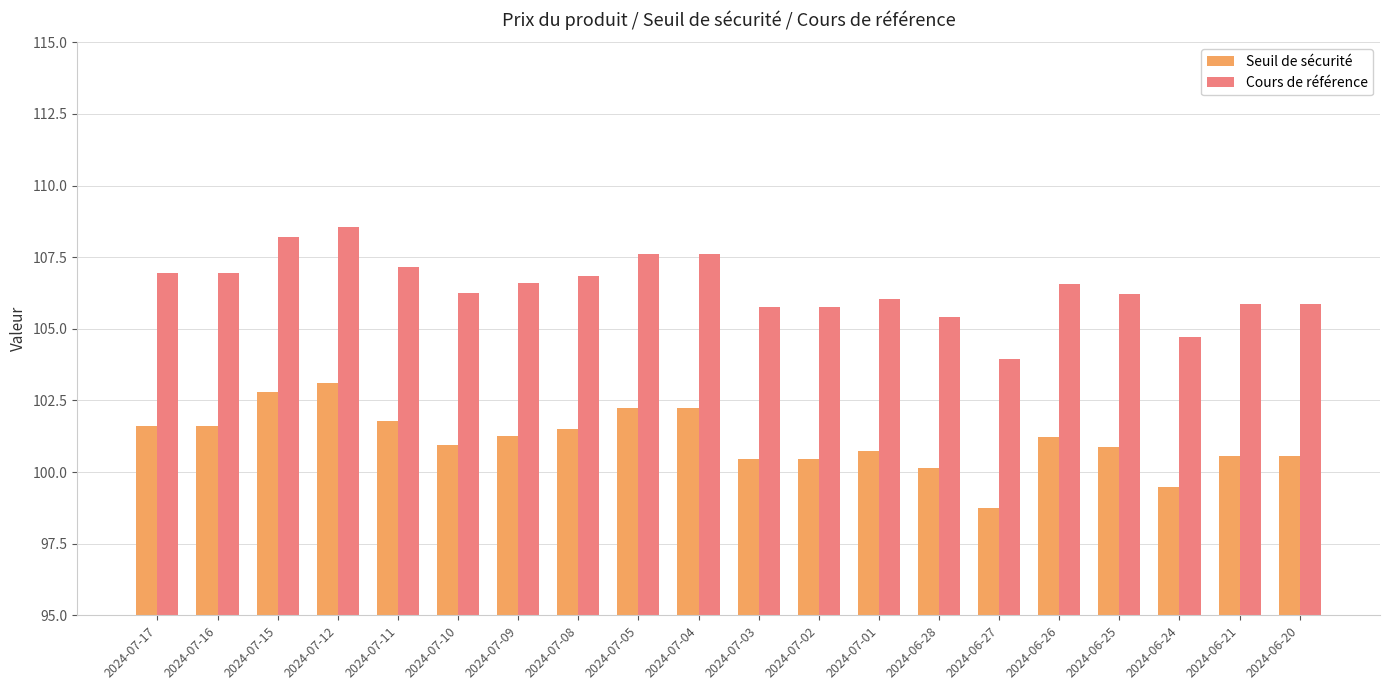

What value does the Cours de référence series have at 2024-07-09?

106.6